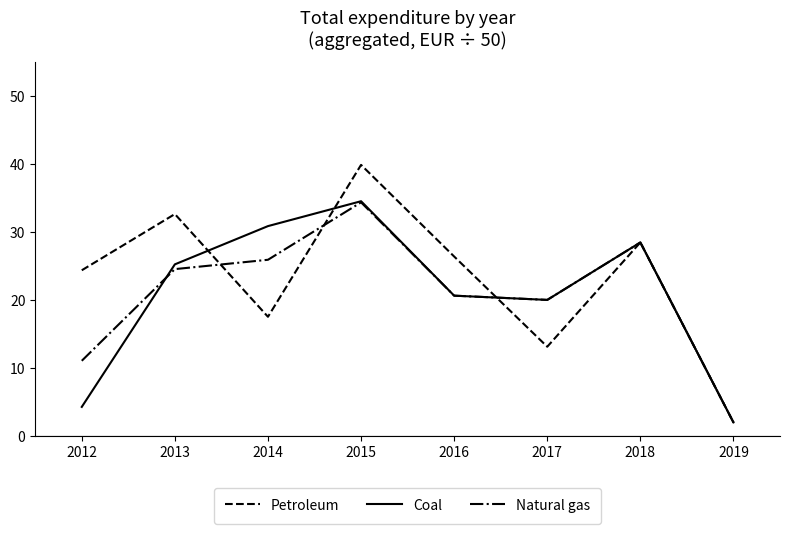

Rank the series at 2012 from lowest to highest value.

Coal, Natural gas, Petroleum